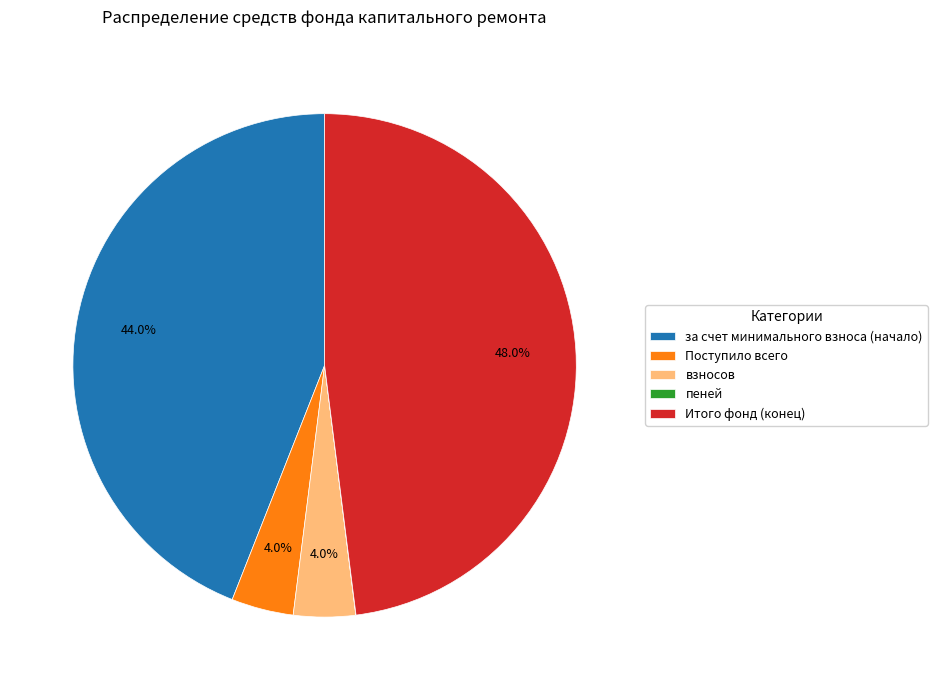

What is the largest slice in the pie chart?

Итого фонд (конец)